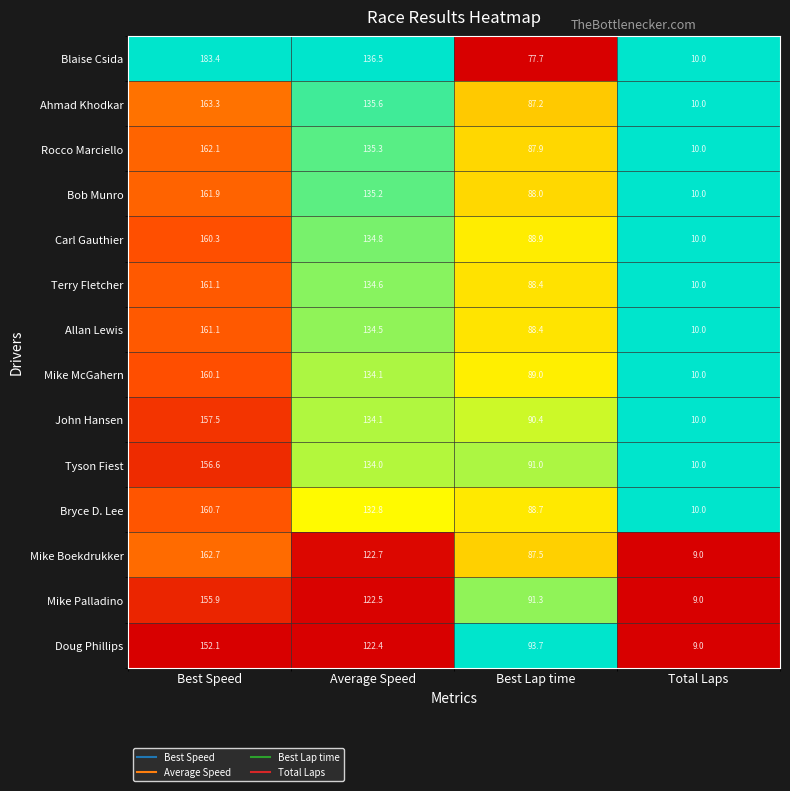

Which series has the largest total across all categories?

Blaise Csida